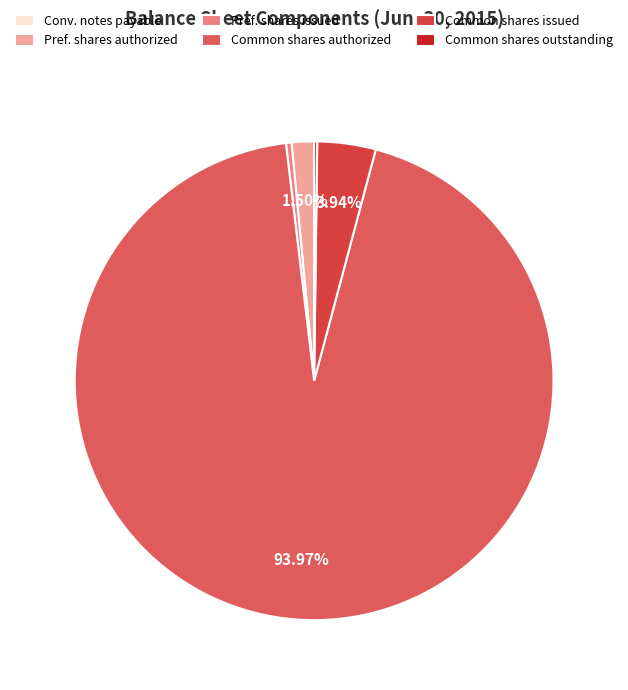

Which slice is the largest?

Common shares authorized